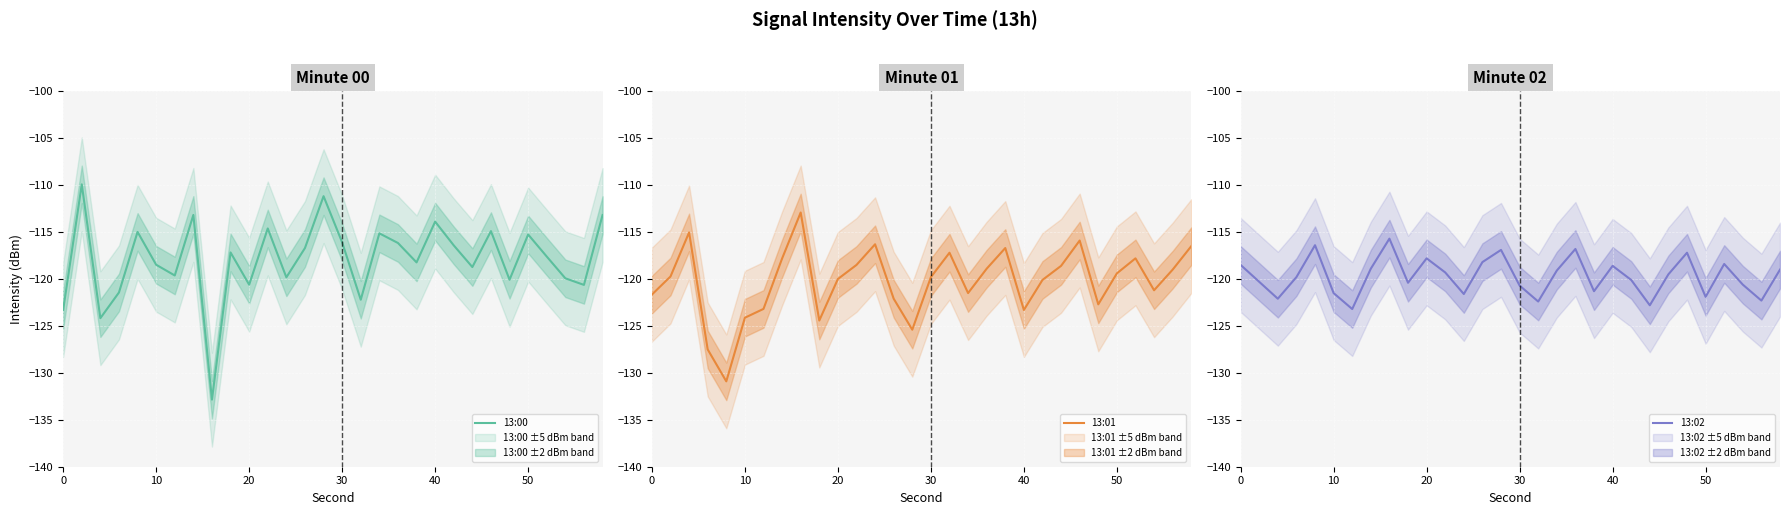

In 13:00, how many points are lower than both neighbors (excluding endpoints)?

10